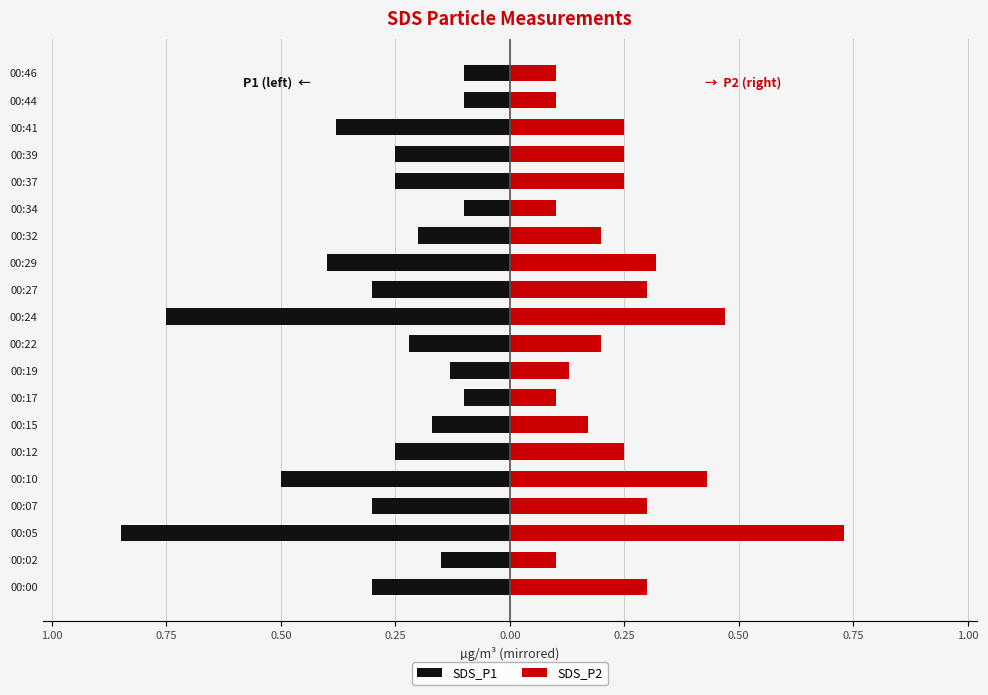

The value of SDS_P2 at 00:37 is 0.2. True or false?

True